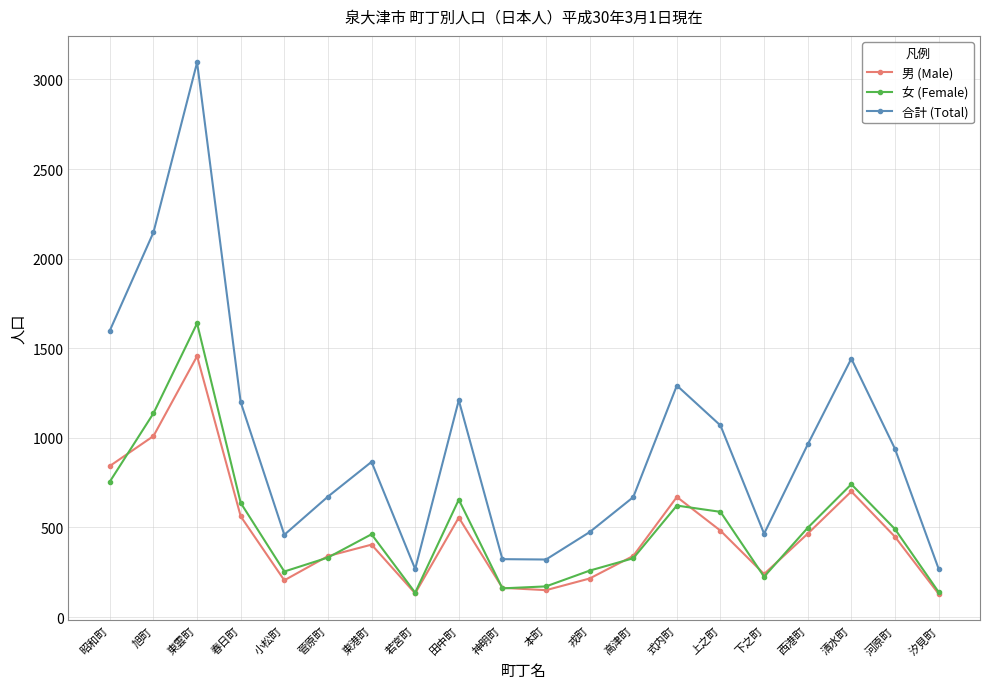

The 男 (Male) series shows 1282 at 昭和町. True or false?

False